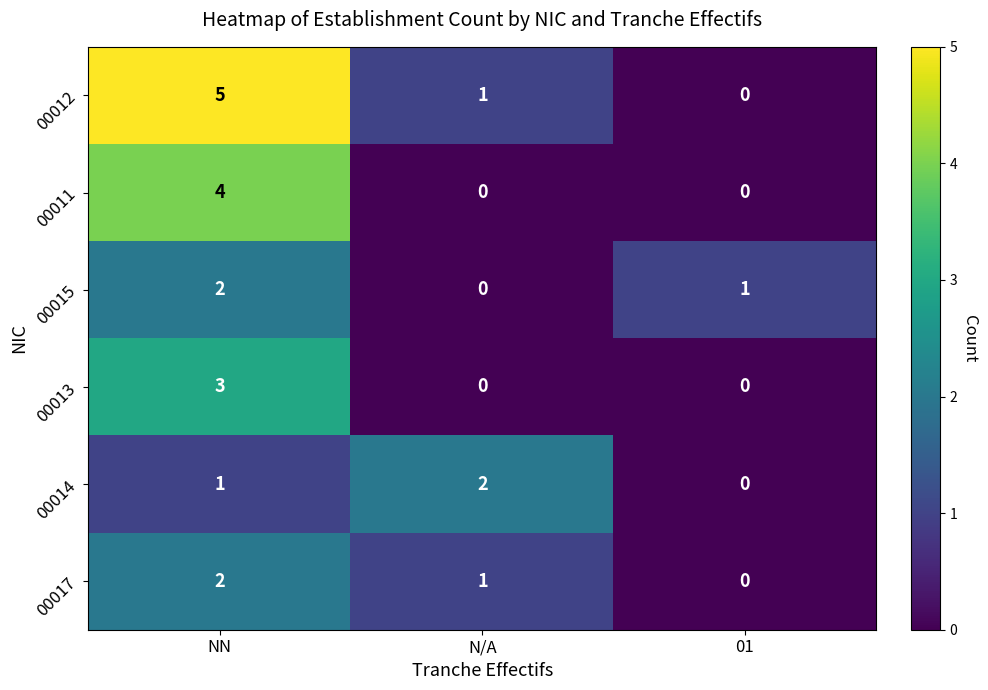

Rank the categories by 00017 value from highest to lowest.

NN, N/A, 01